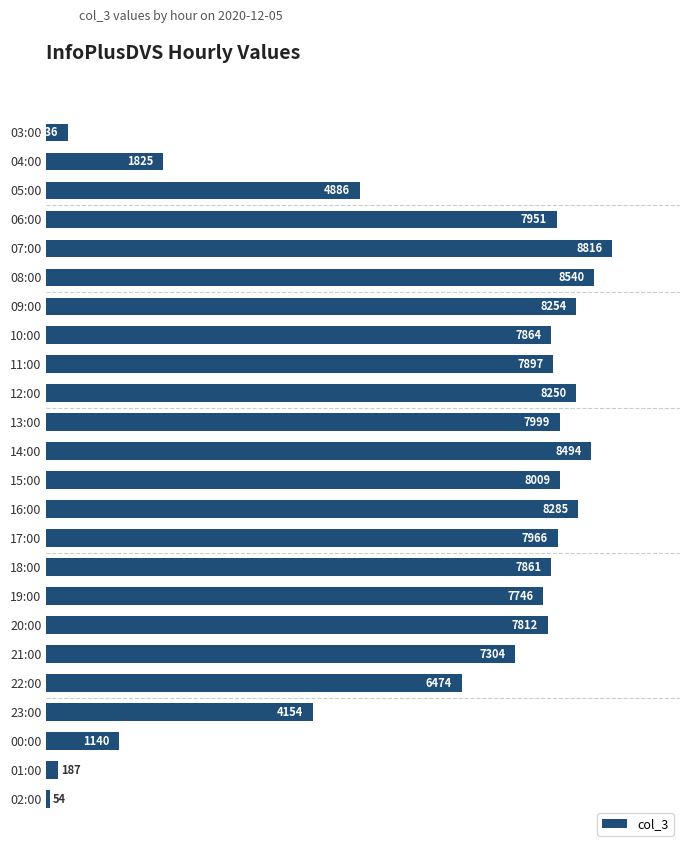

Between 11:00 and 06:00, which is larger?

06:00